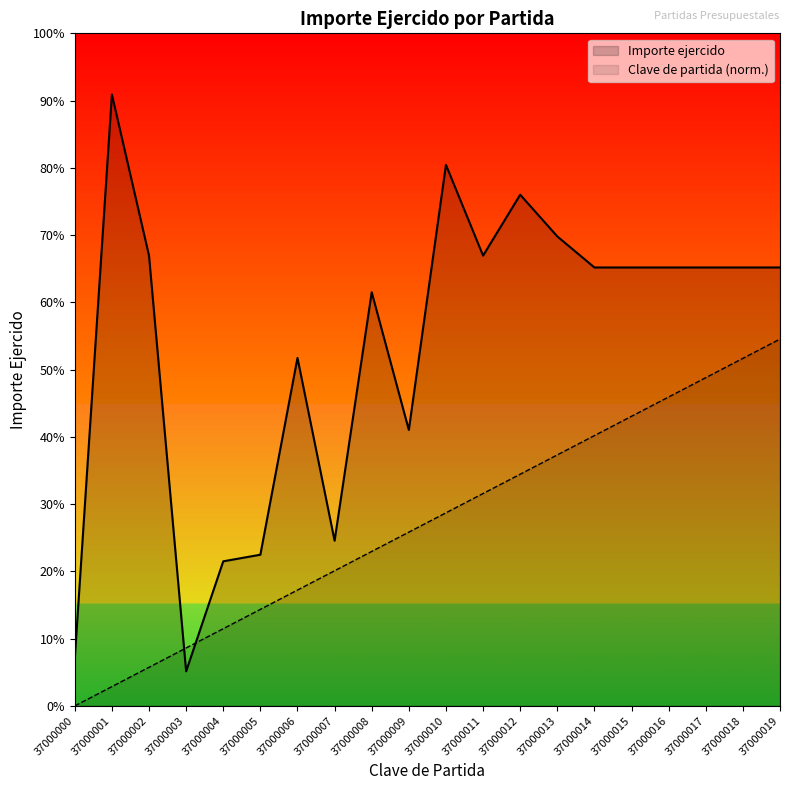

How many lines are shown in the chart?

2